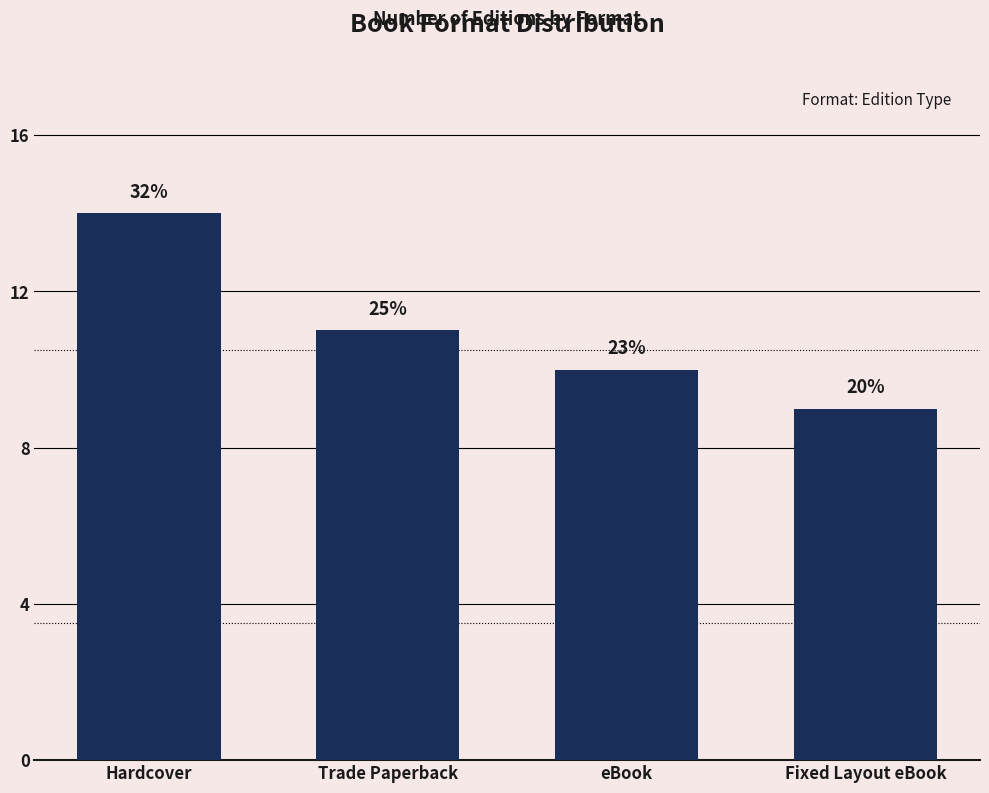

What is the value of the 3rd bar from the left?

10